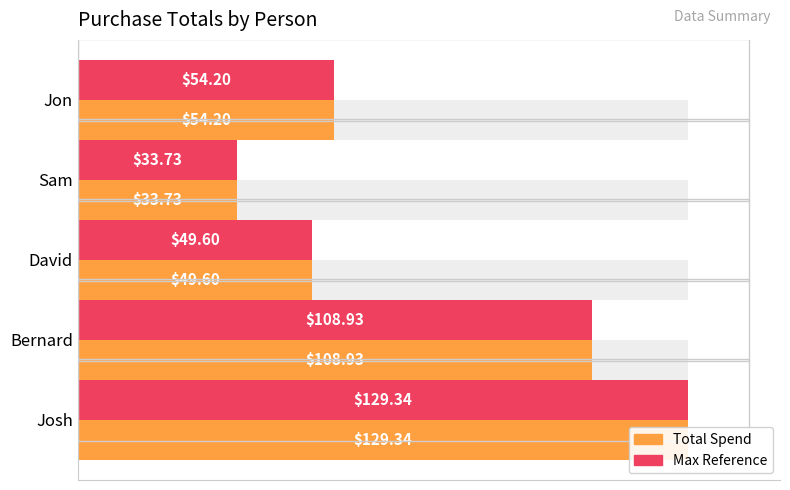

Which series has the largest total across all categories?

Total Spend